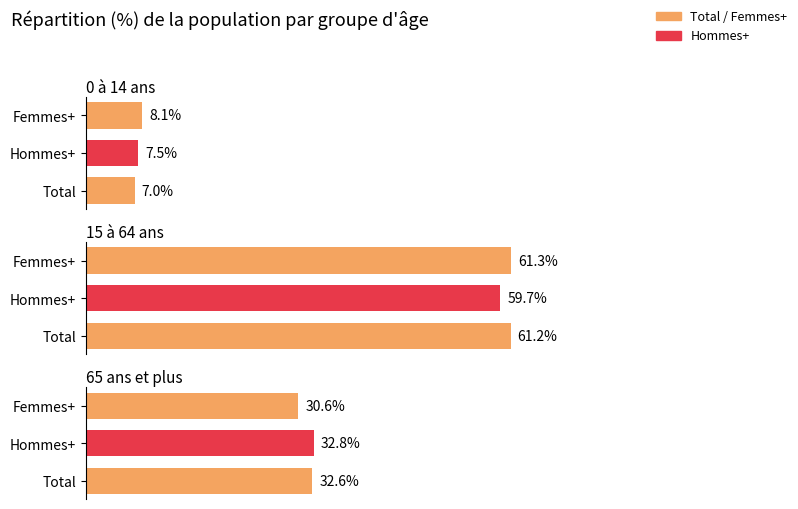

Rank the series by their average value, from highest to lowest.

15 à 64 ans, 65 ans et plus, 0 à 14 ans